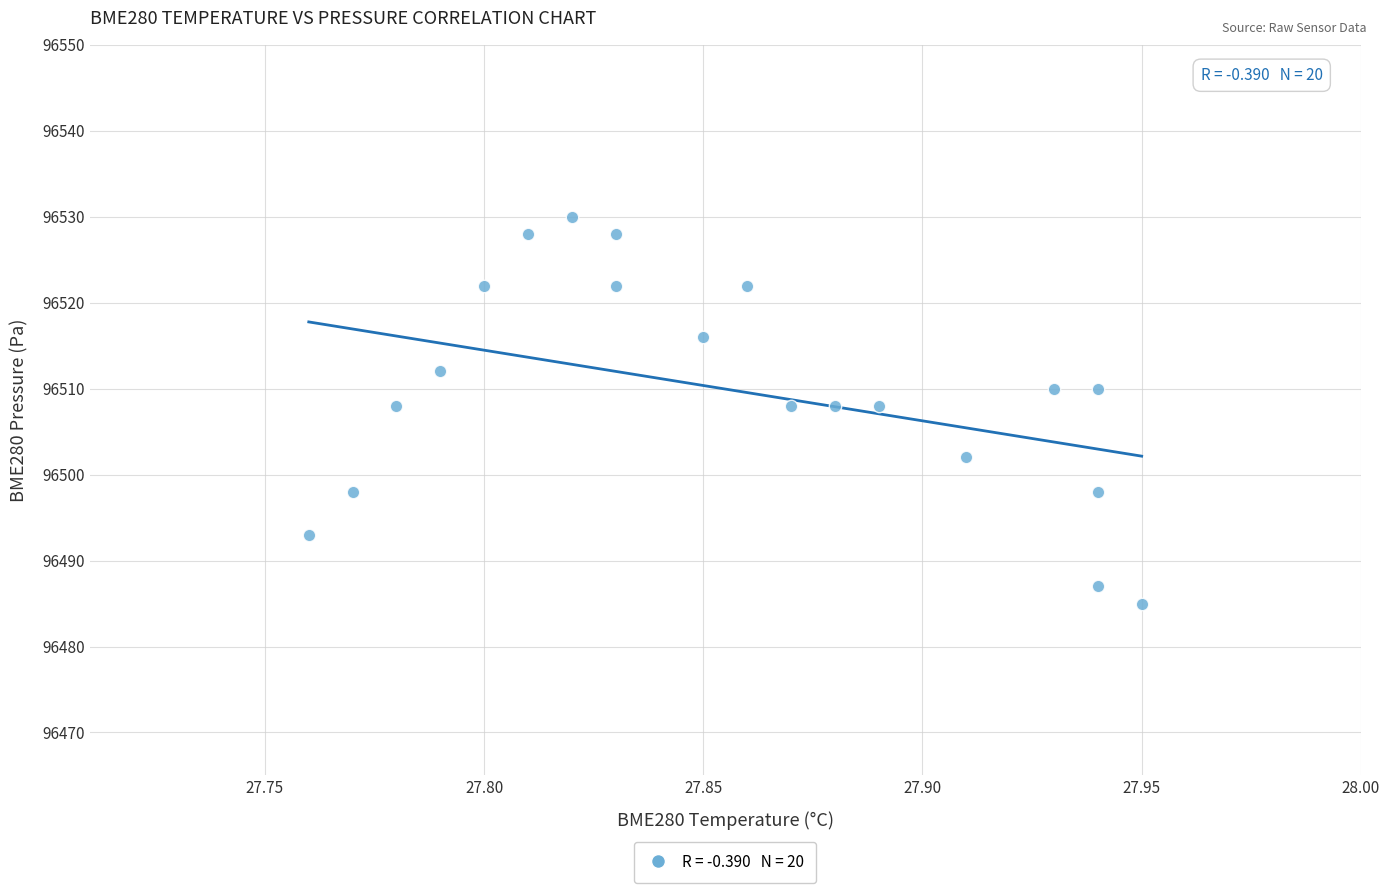

What is the range of Y values (max minus min)?

45